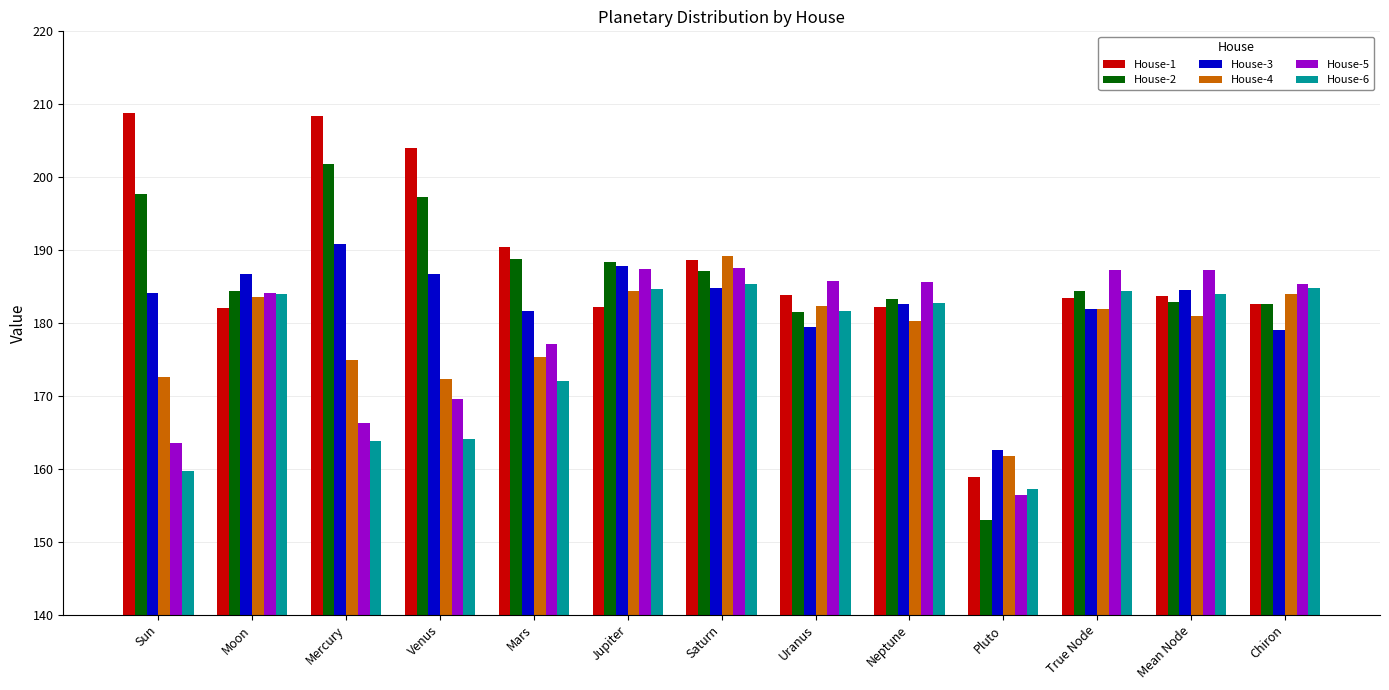

What is the sum of all House-1 values?

2439.4